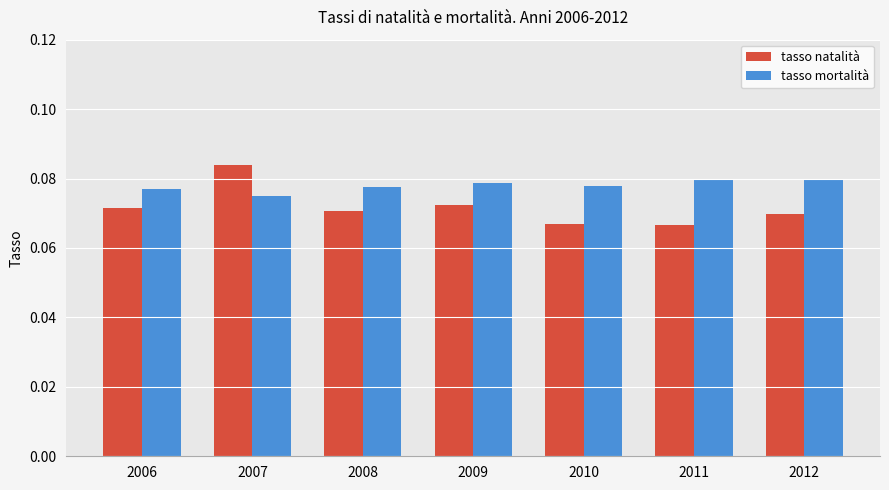

Which series has the widest spread of values?

tasso natalità